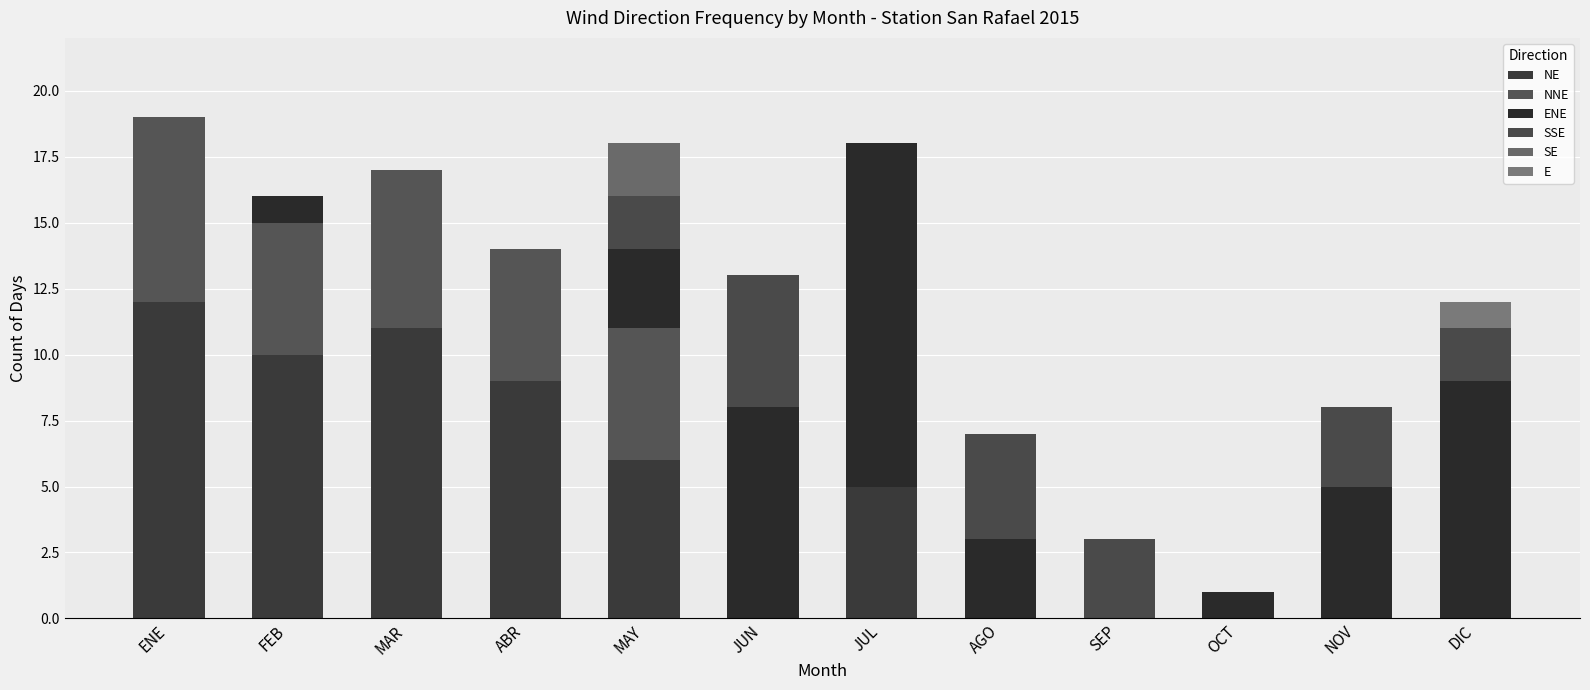

At which category is the sum across all series the highest?

ENE